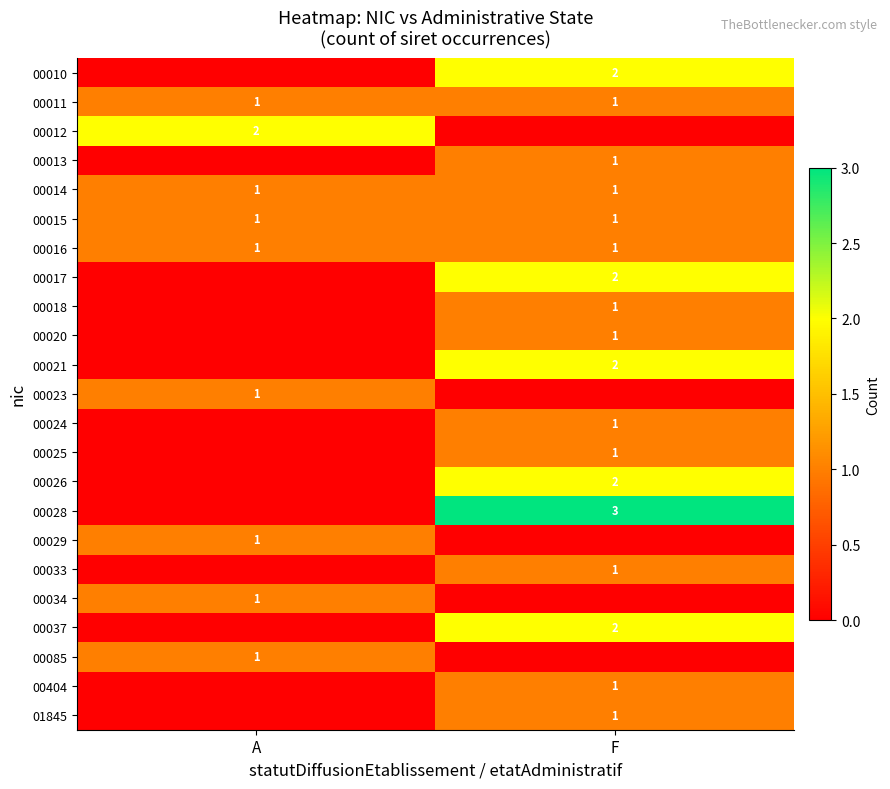

What is the average value of the 00011 series?

1